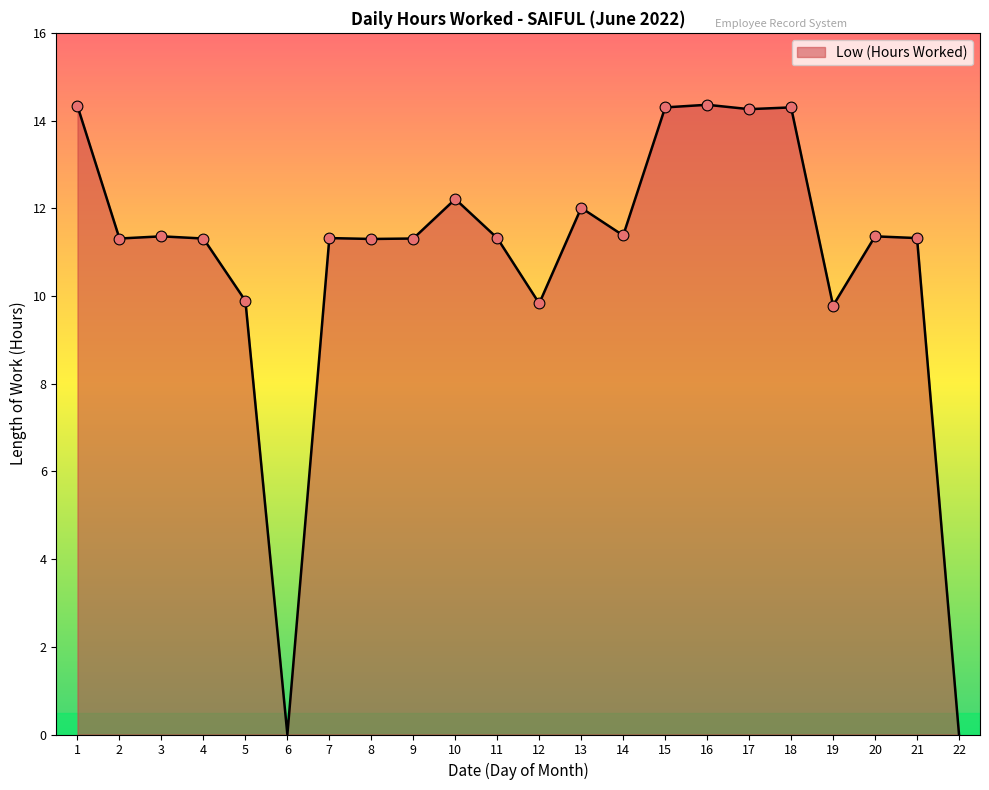

Approximately how many times larger is the value at 4 compared to 21?

1.0